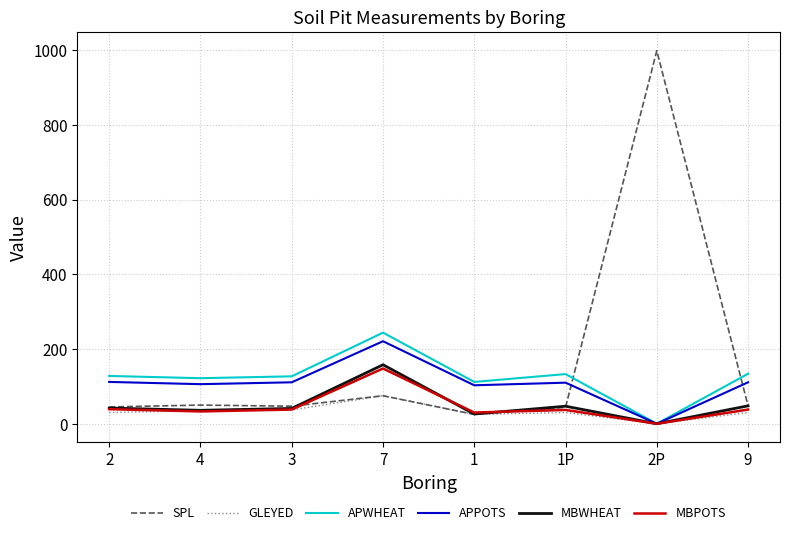

Is the value of MBPOTS at 7 greater than the value of SPL at 3?

Yes